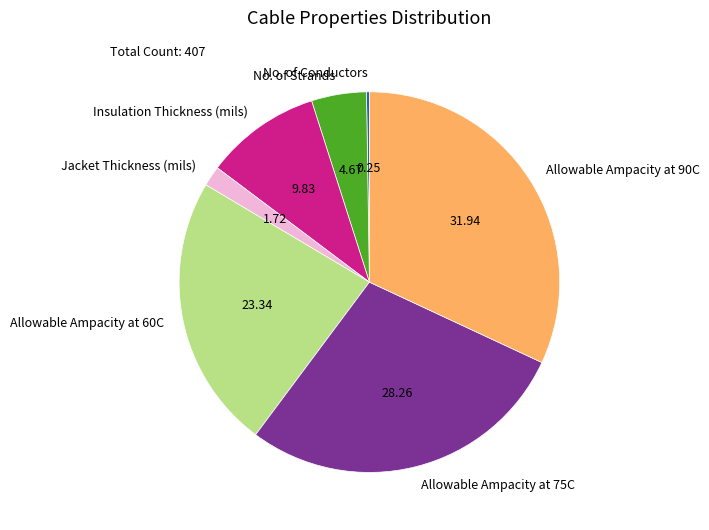

Between Insulation Thickness (mils) and Allowable Ampacity at 75C, which is larger?

Allowable Ampacity at 75C